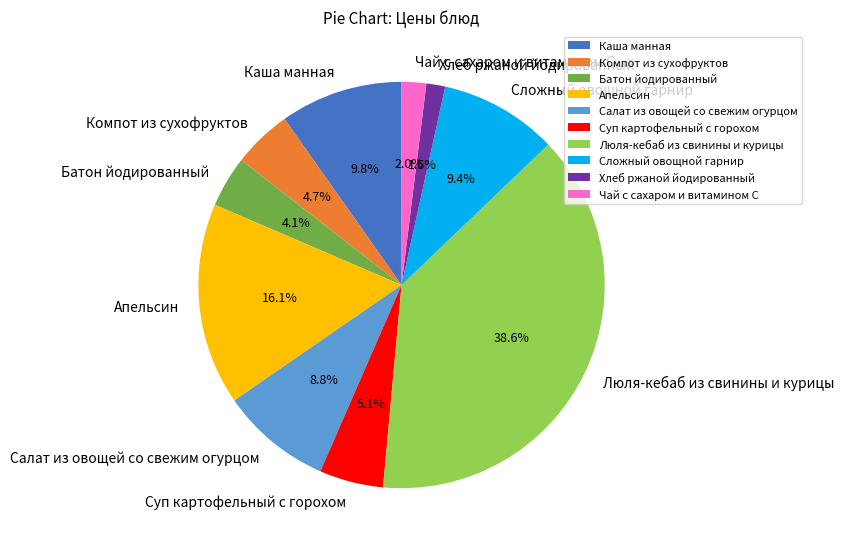

Do Компот из сухофруктов and Сложный овощной гарнир together represent more than half of the pie?

No